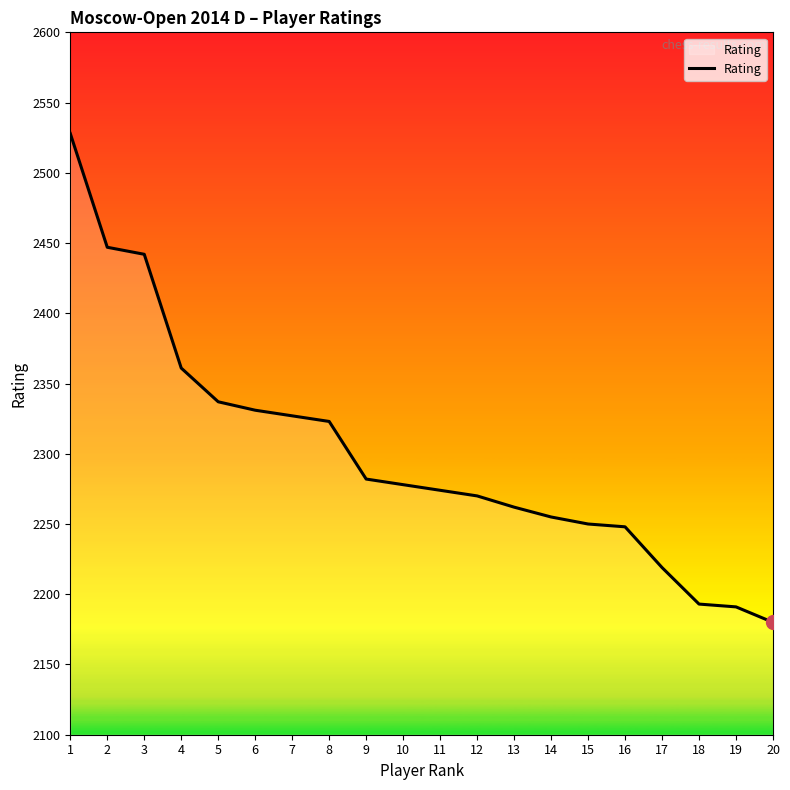

What is the difference between the maximum and minimum values?

348